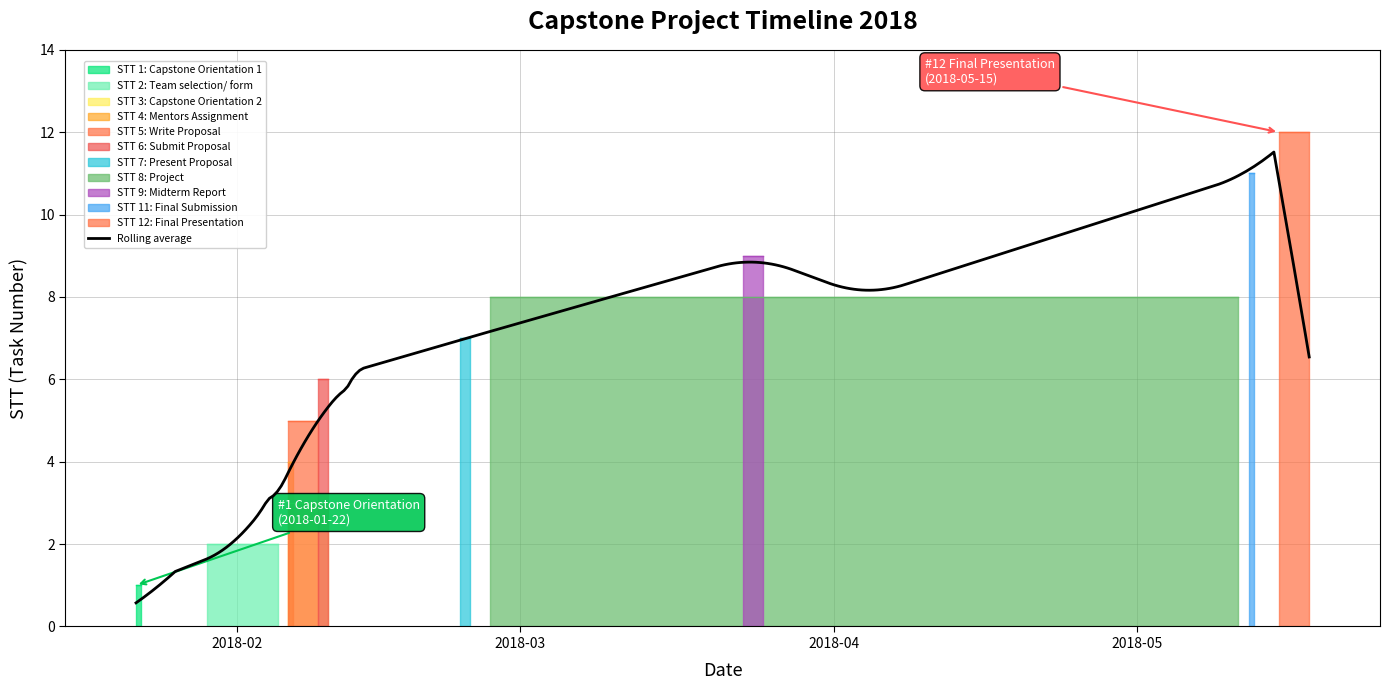

Read the value at 2018-01-29.

2